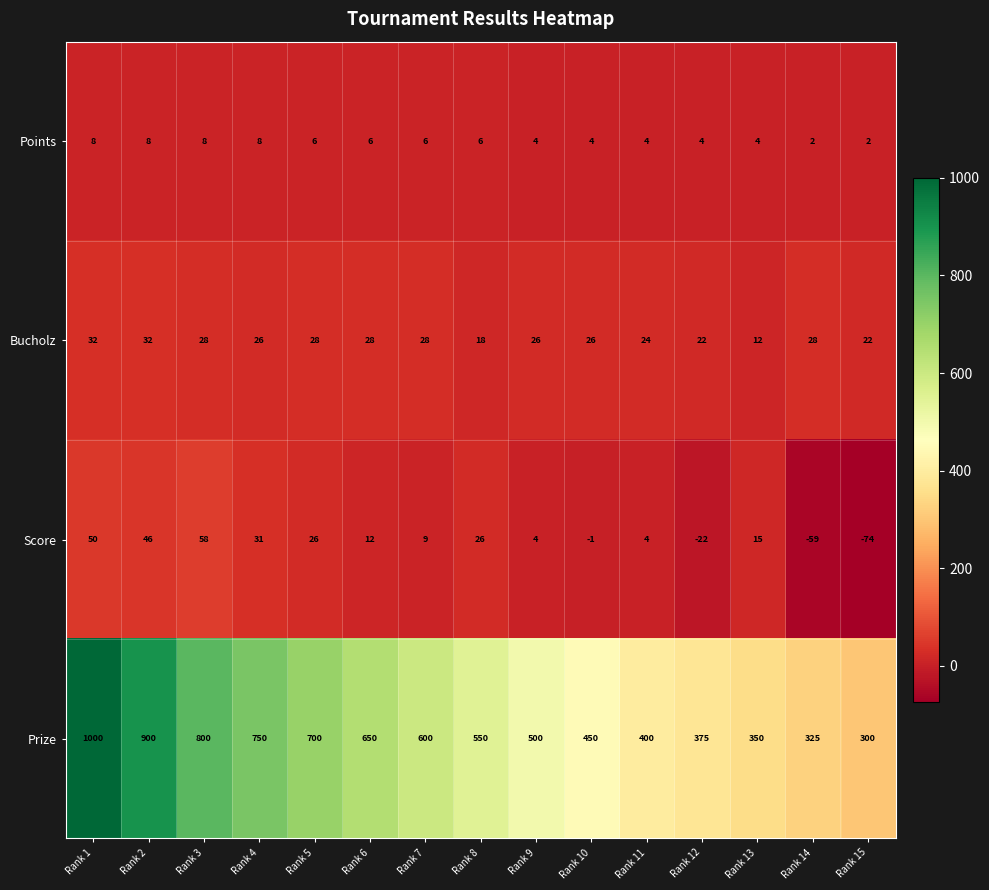

Between Rank 7 and Rank 8, which series saw the biggest shift?

Prize